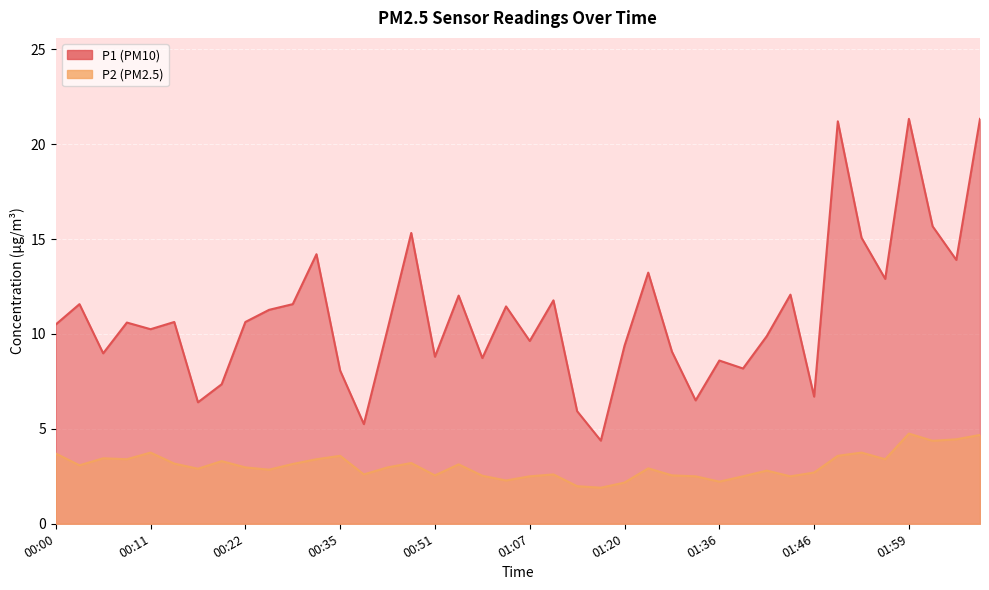

Rank the categories by P1 value from highest to lowest.

01:59, 02:14, 01:49, 02:02, 00:43, 01:51, 00:32, 02:11, 01:28, 01:54, 01:44, 00:54, 01:09, 00:03, 00:30, 01:04, 00:27, 00:14, 00:22, 00:08, 00:00, 00:11, 00:40, 01:41, 01:07, 01:20, 01:31, 00:05, 00:51, 01:02, 01:36, 01:39, 00:35, 00:19, 01:46, 01:34, 00:17, 01:15, 00:37, 01:17